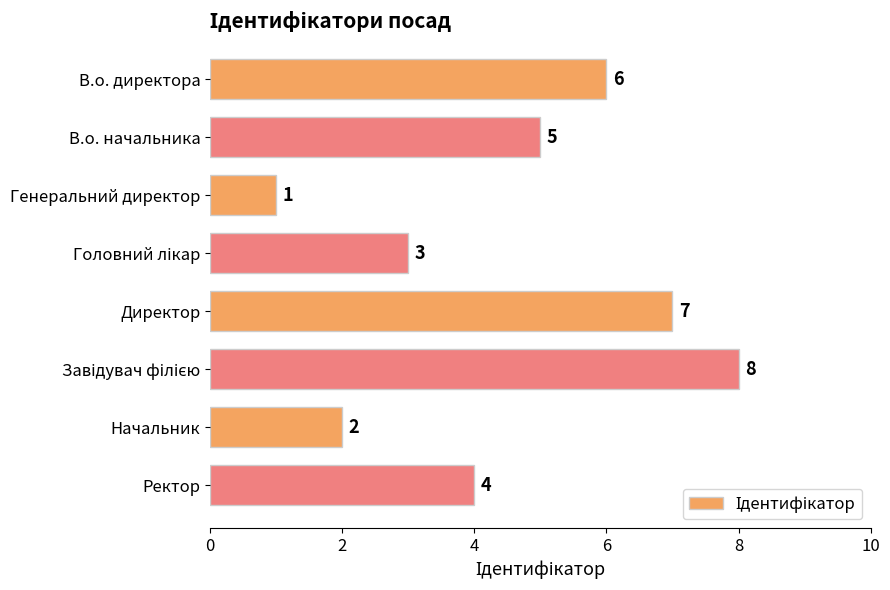

What is the label of the 2nd bar from the top?

В.о. начальника